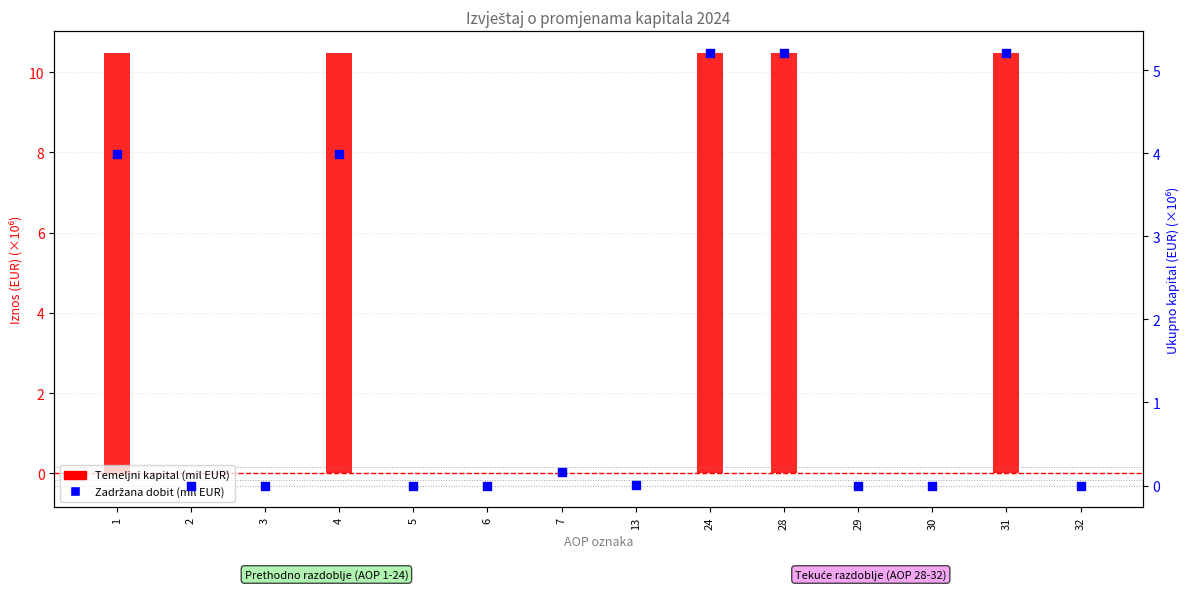

At how many categories does at least one series exceed 7?

5